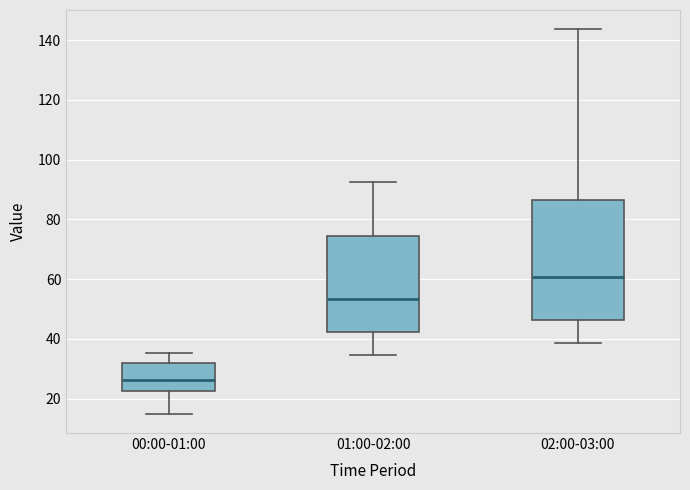

Reading left to right, transcribe this box plot: for each box, give where its median line is, the range the box spans, and where its two whiskers end, as read against the y-axis. The values are not printed on the chart, so give them approximately, as read against the axis.

00:00-01:00: median 26, box 22 to 32, whiskers 14 to 36
01:00-02:00: median 54, box 42 to 74, whiskers 34 to 92
02:00-03:00: median 60, box 46 to 86, whiskers 38 to 144